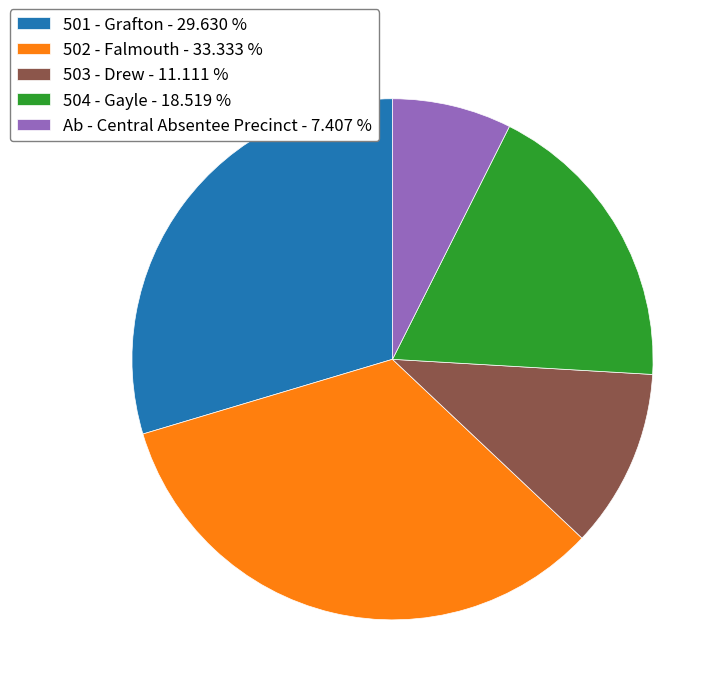

Do 503 - Drew - 11.111 % and 504 - Gayle - 18.519 % together represent more than half of the pie?

No